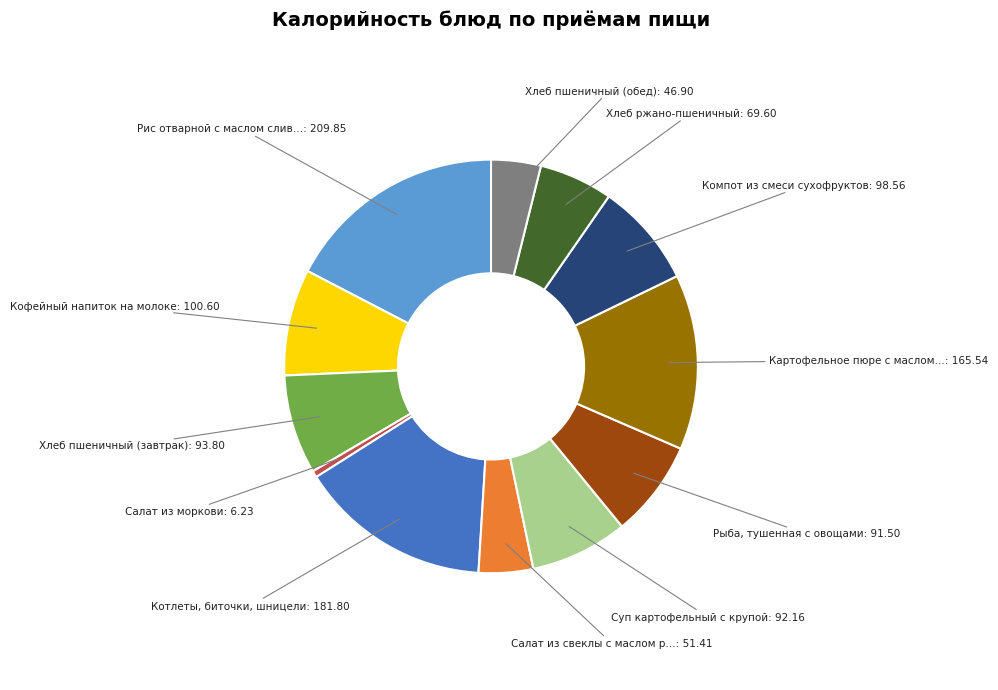

Is there a majority slice in this chart?

No